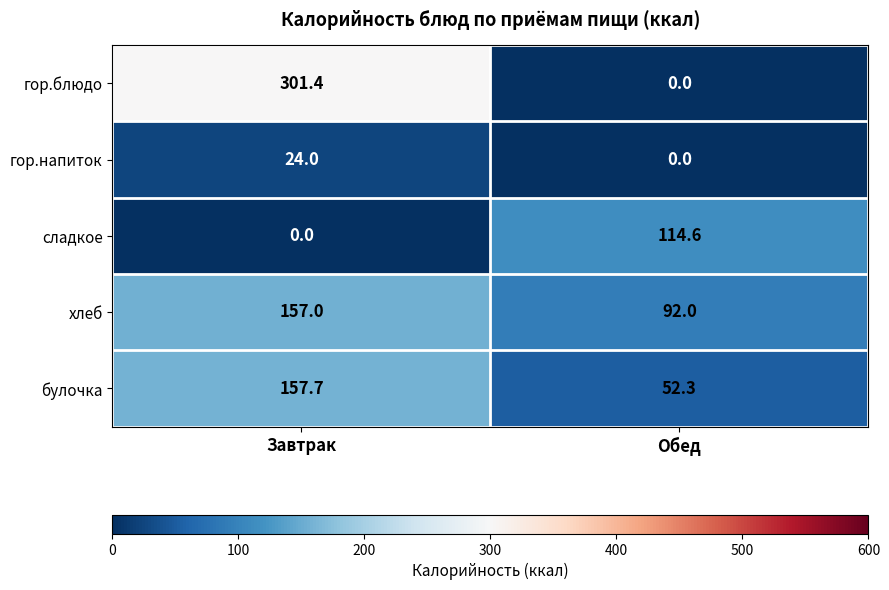

What is the sum of all сладкое values?

114.6